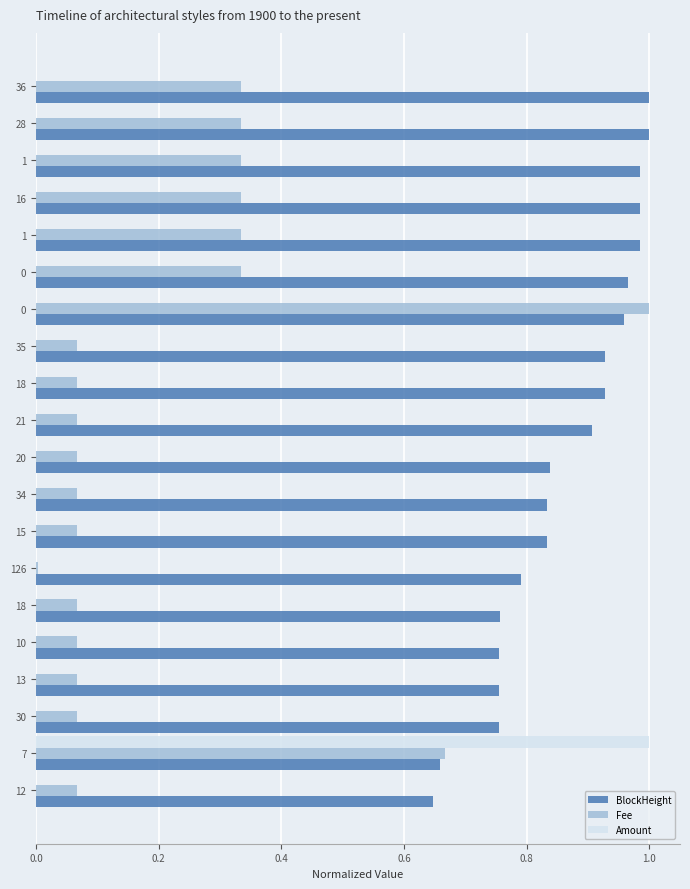

How many distinct data groups are displayed?

3